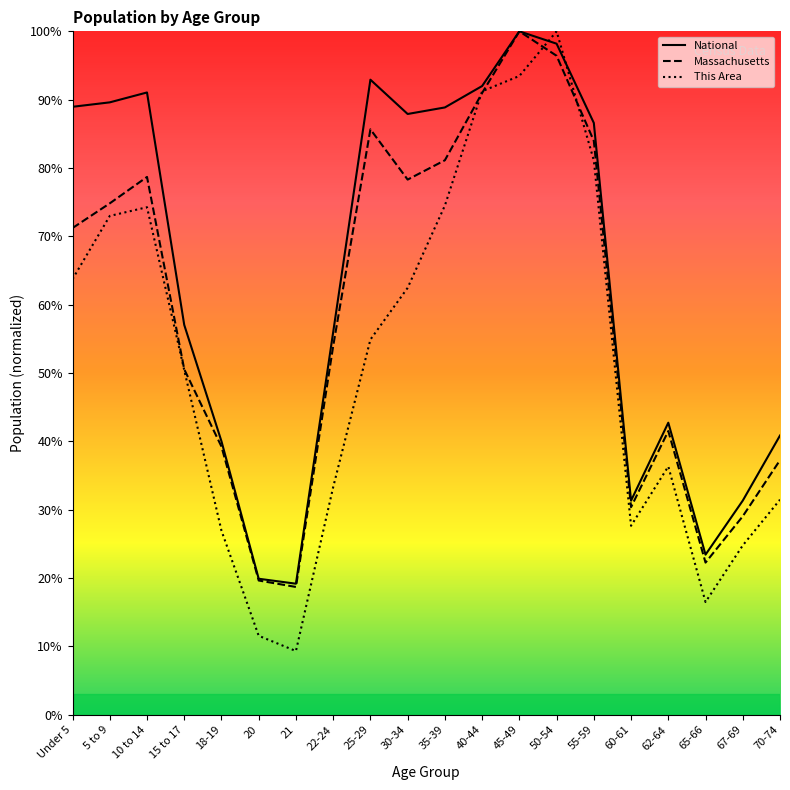

Which series changed the most between Under 5 and 65-66?

National